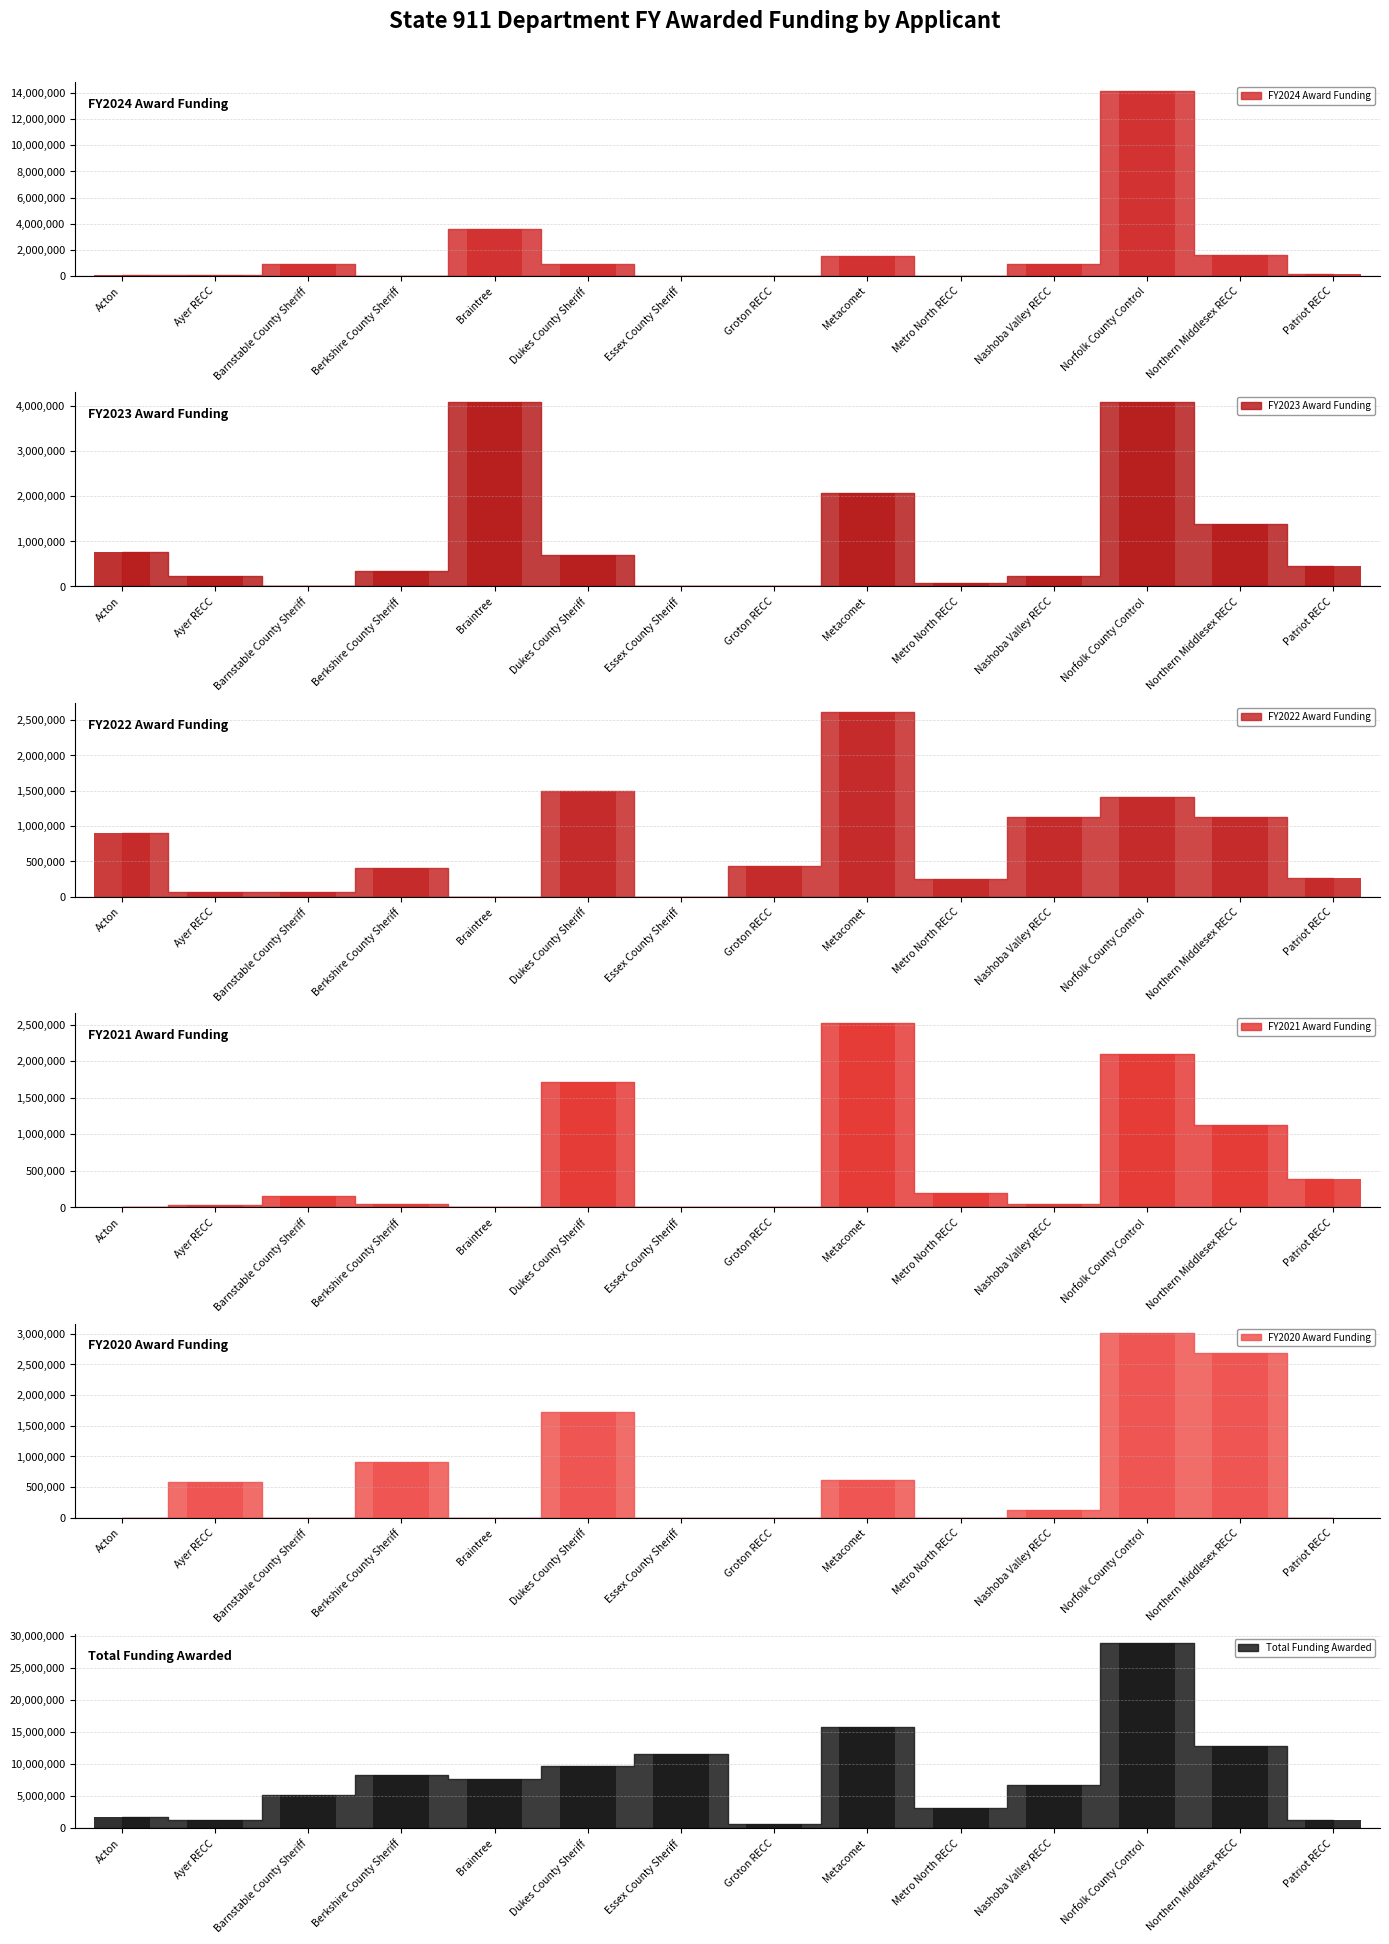

What is the sum of the Total Funding Awarded values at Groton RECC and Northern Middlesex RECC?

13554989